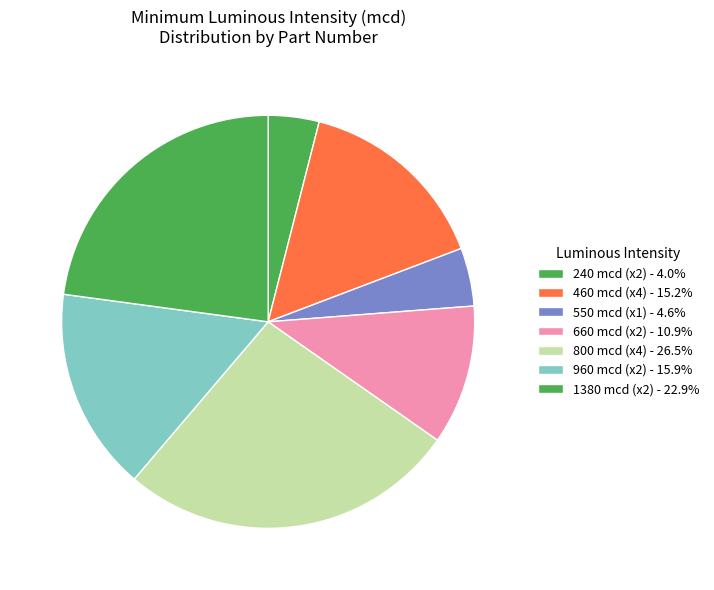

Count the number of slices in the pie.

7